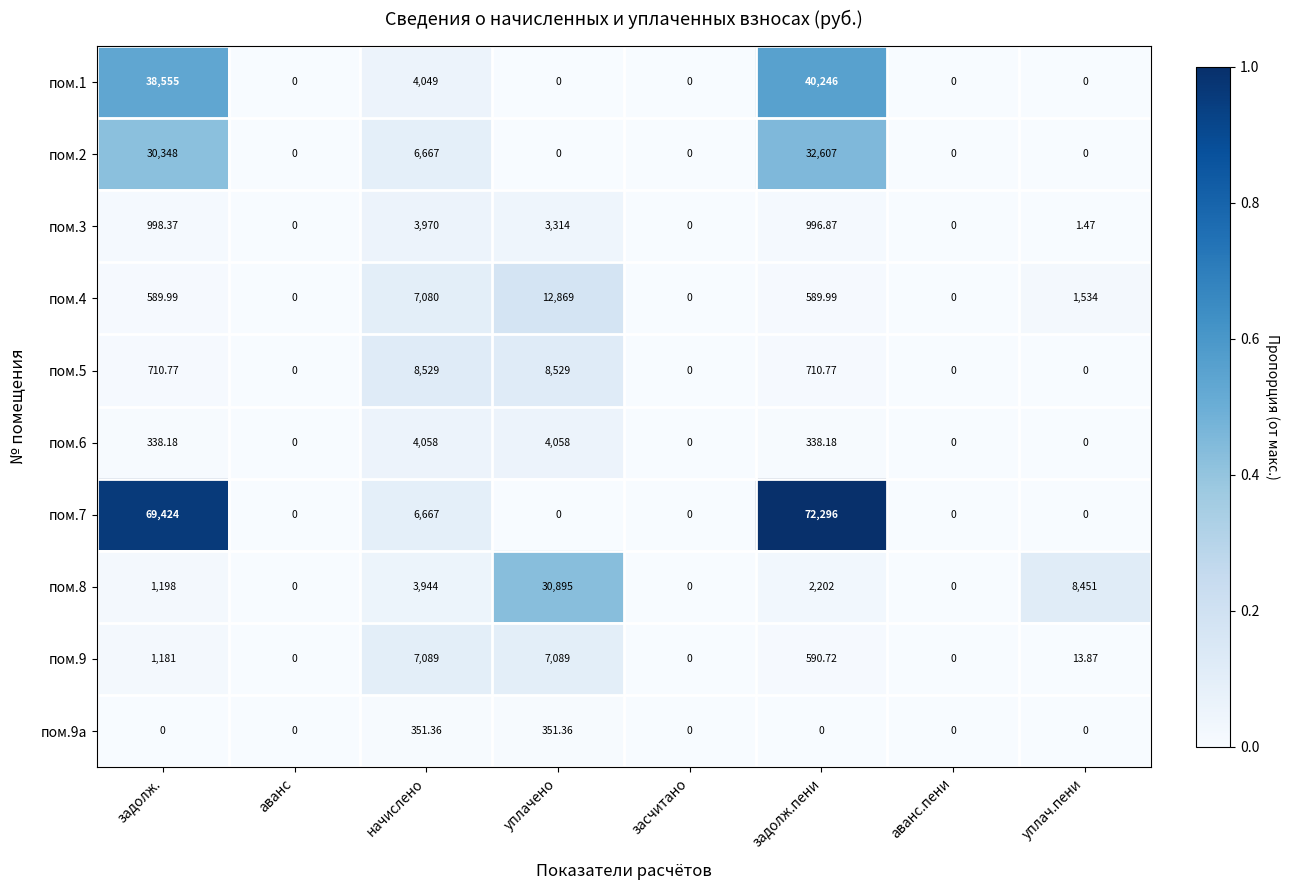

Where is пом.2 nearest to the value 16303?

начислено